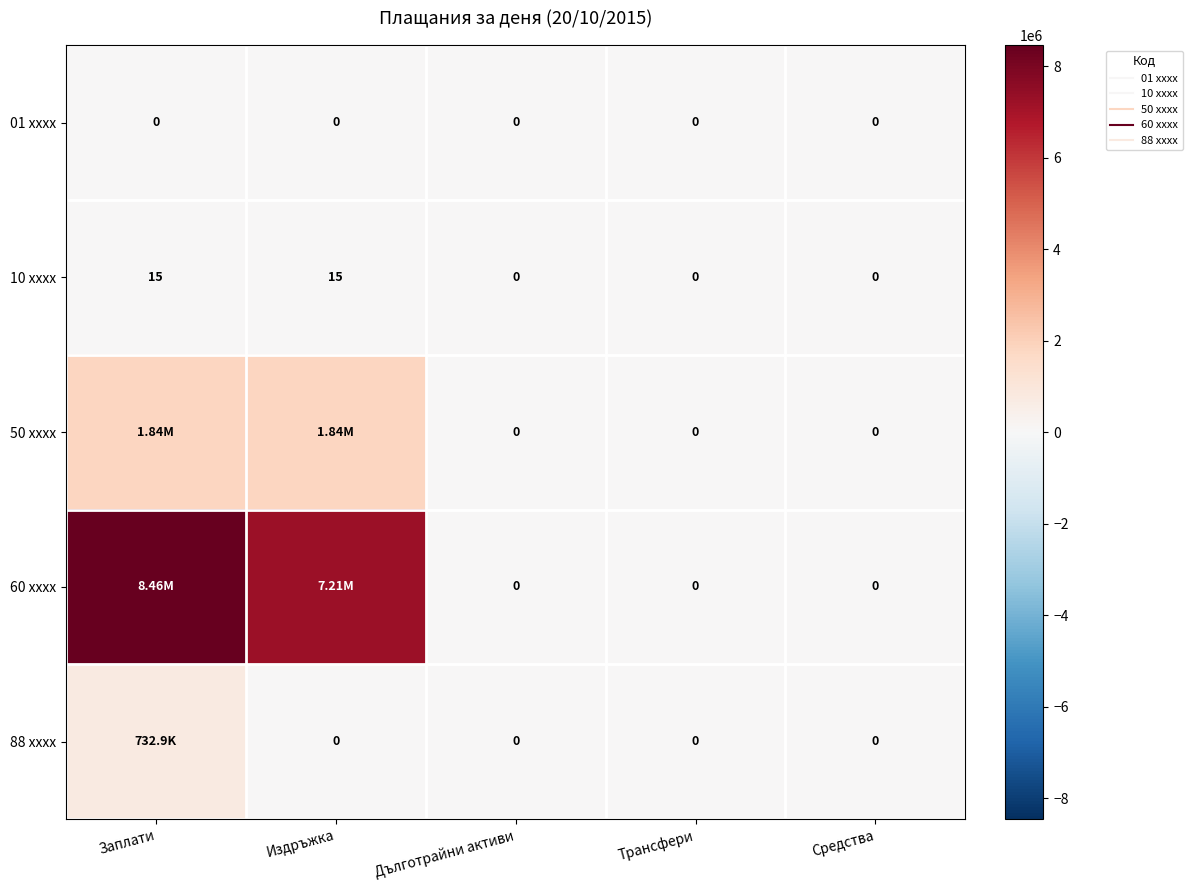

What is the difference between the maximum and minimum values in the 50 xxxx series?

1837717.1